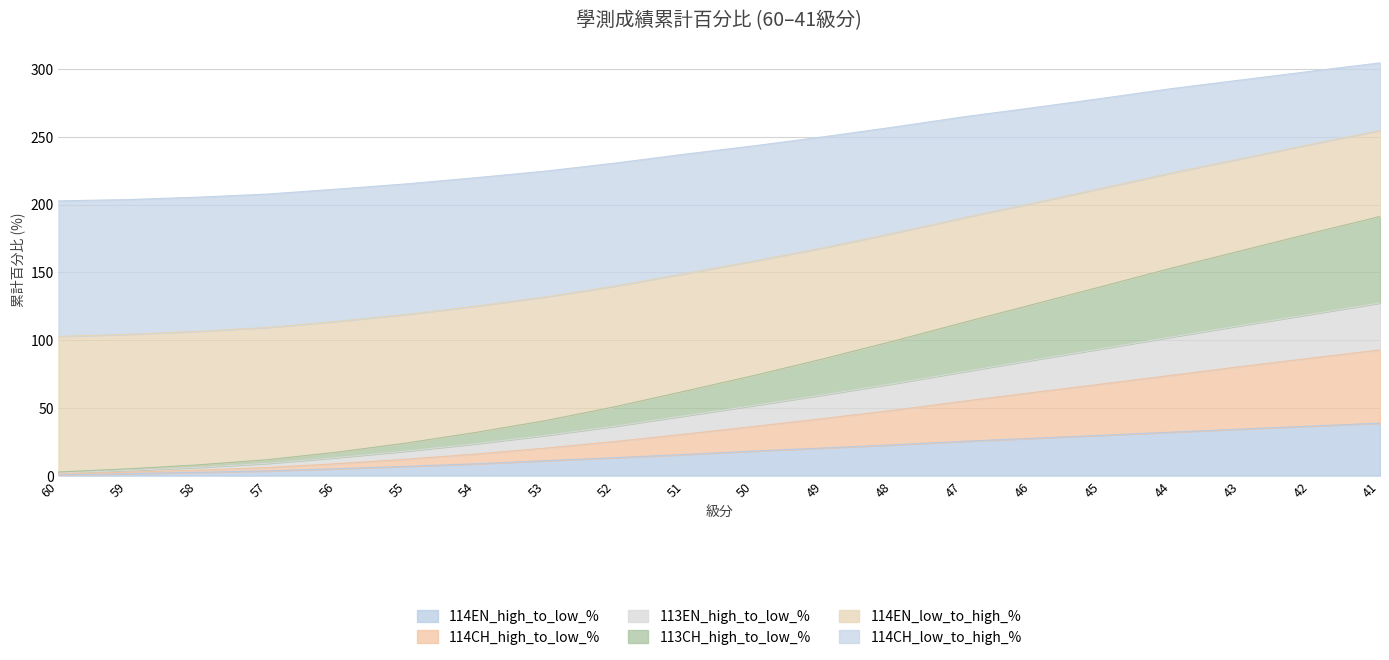

What is the total value across all series at 47?

264.6